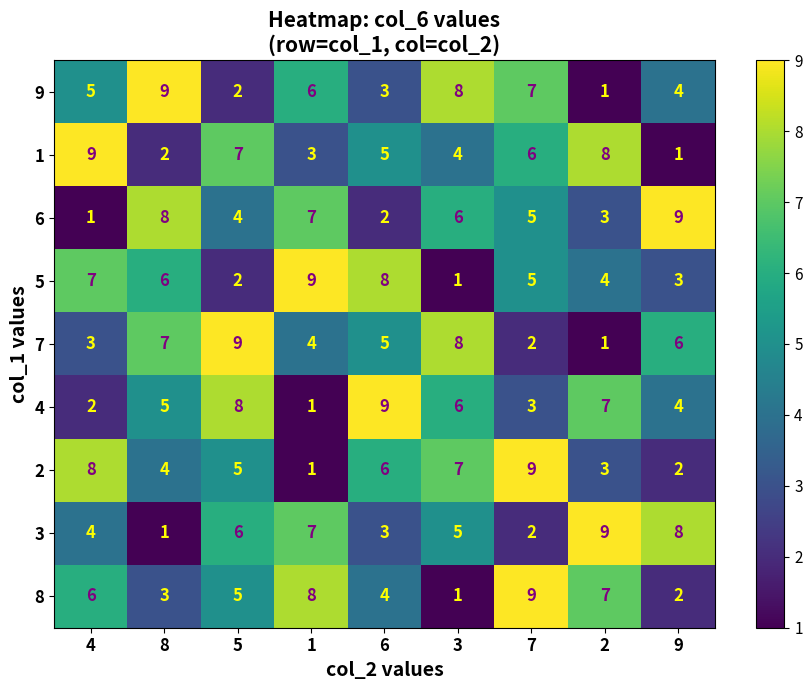

How many data points does each series have?

9